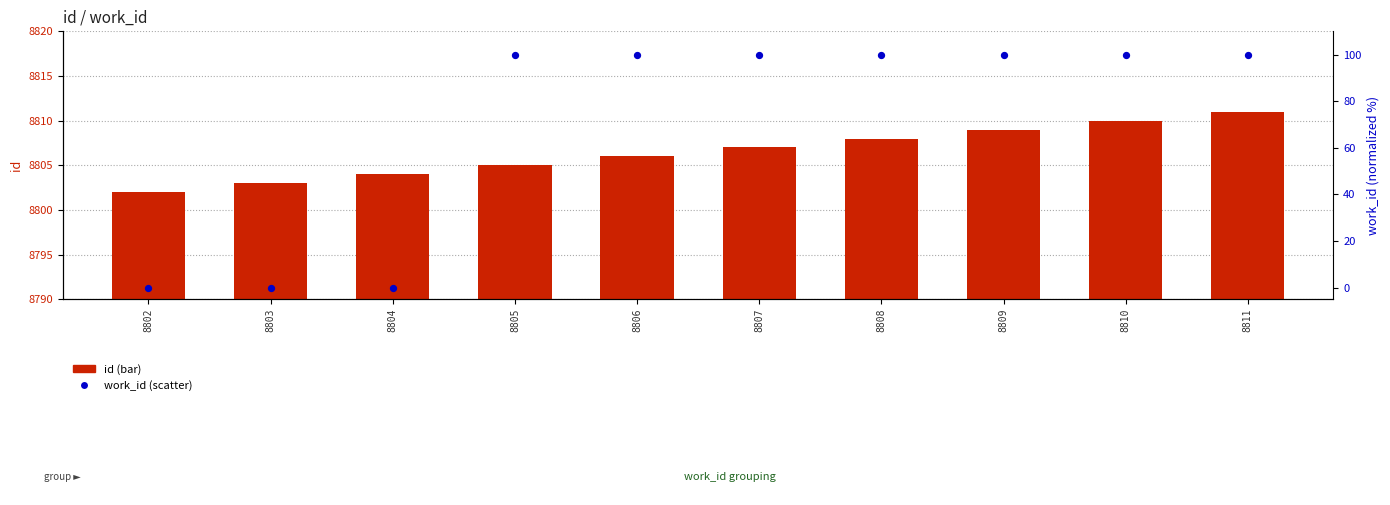

At how many categories does at least one series exceed 3468?

10